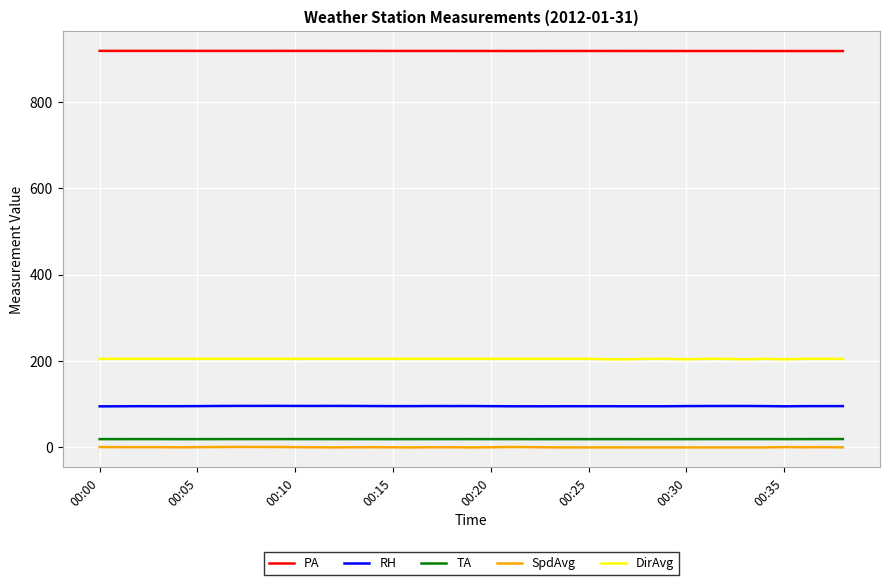

Which series has the largest total across all categories?

PA